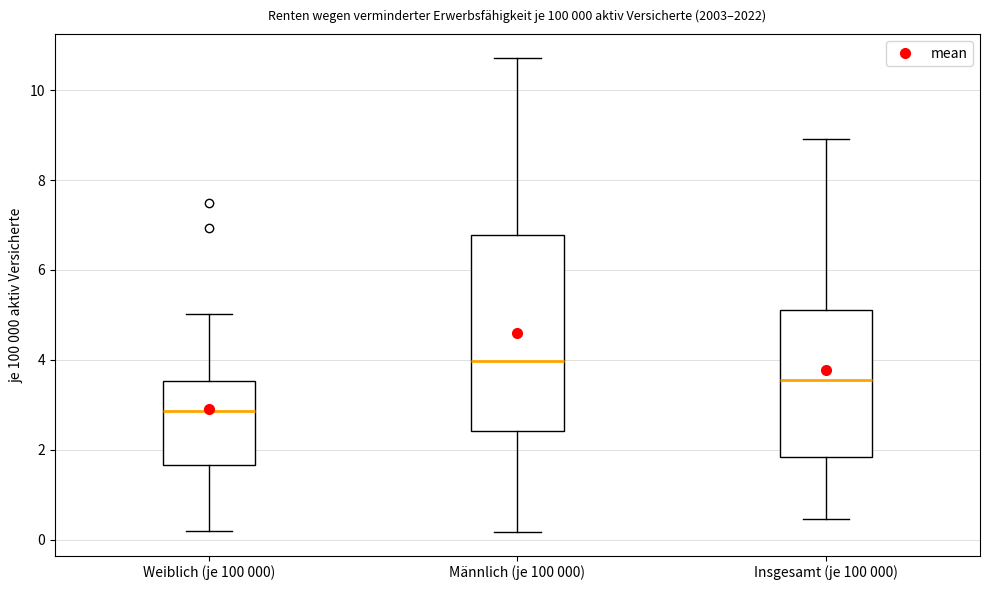

Which box's median line is the highest?

Männlich (je 100 000)